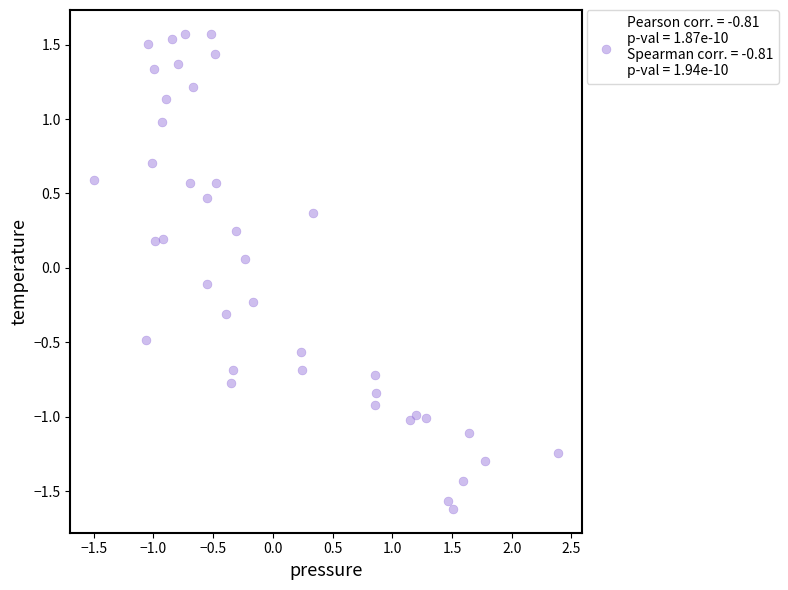

What is the range of Y values (max minus min)?

3.2